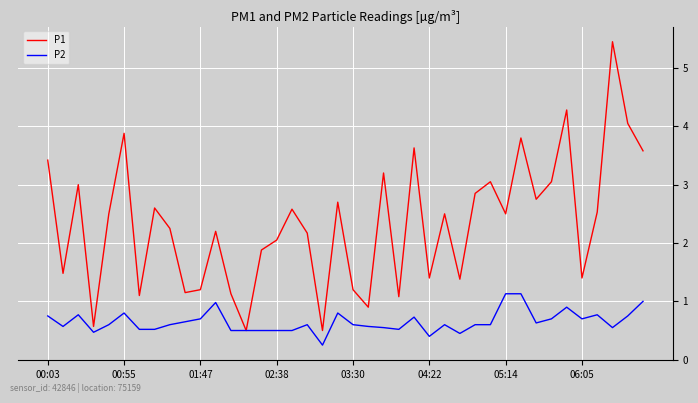

What is the maximum value shown in the chart?

5.5